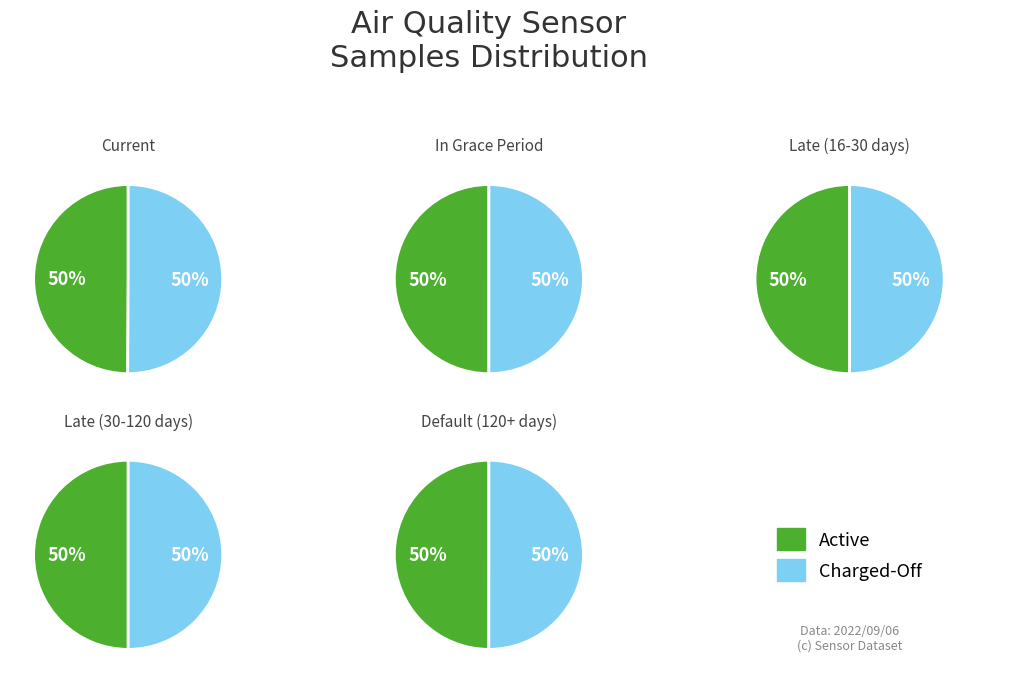

Which series has the largest range (max minus min)?

Active